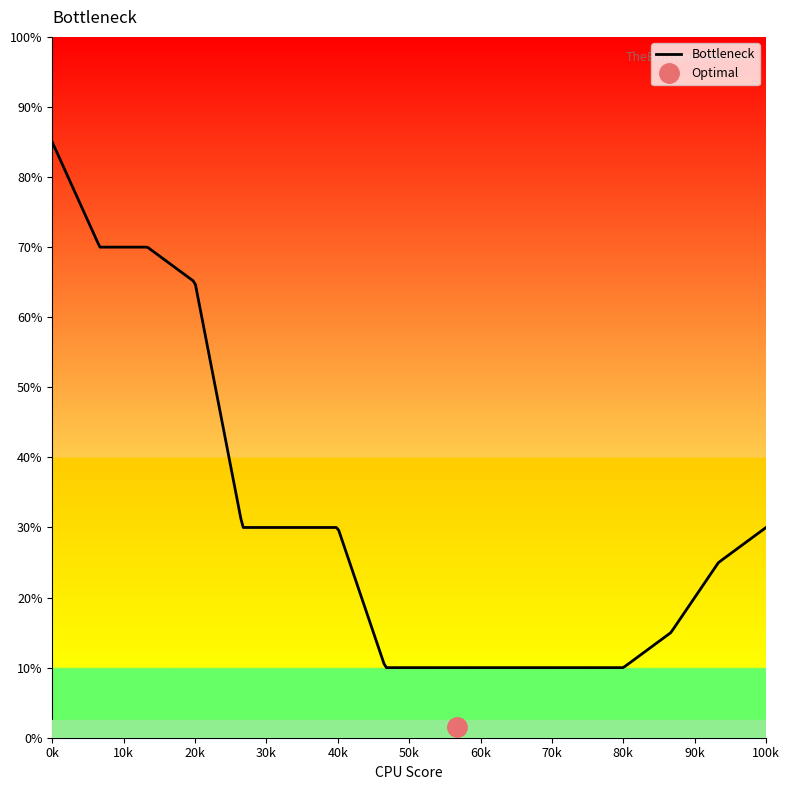

The value at 14 is 1. True or false?

False